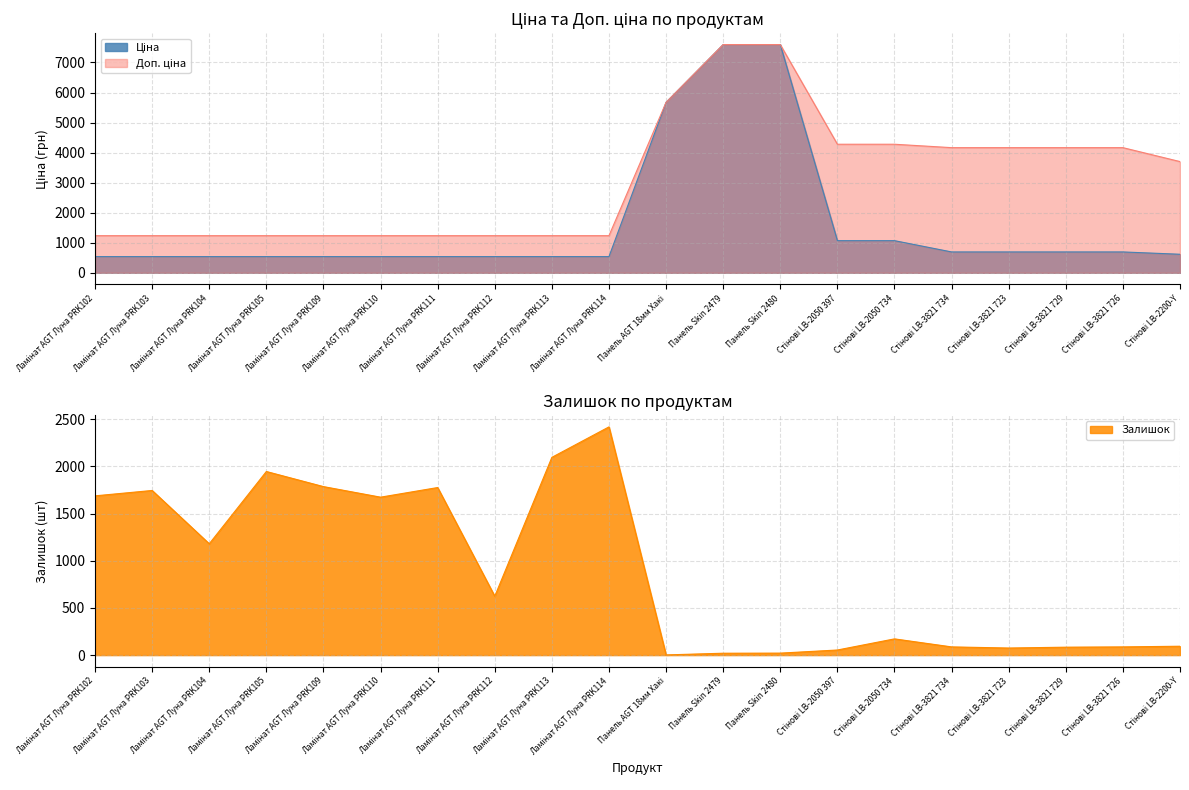

Does the chart display data point markers on the line(s)?

No